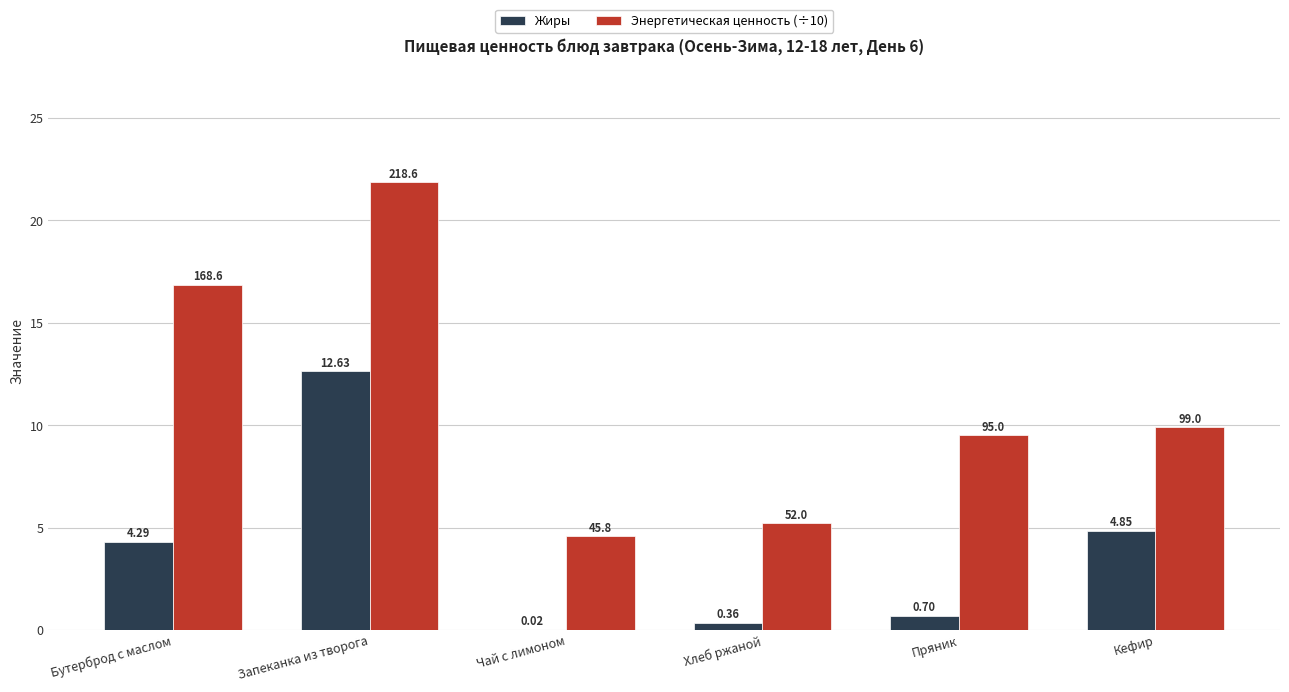

Is the value of Энергетическая ценность (÷10) at Запеканка из творога greater than the value of Жиры at Бутерброд с маслом?

Yes